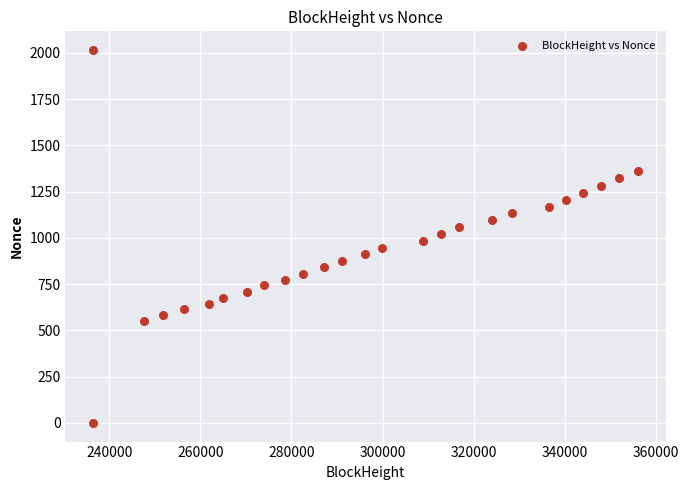

What is the range of X values (max minus min)?

119766